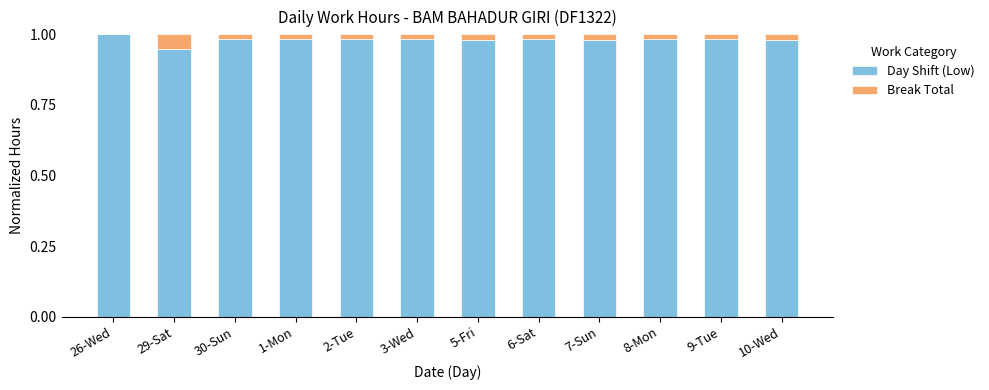

True or false: Day Shift (Low) has a value of 0.6 at 1-Mon.

False